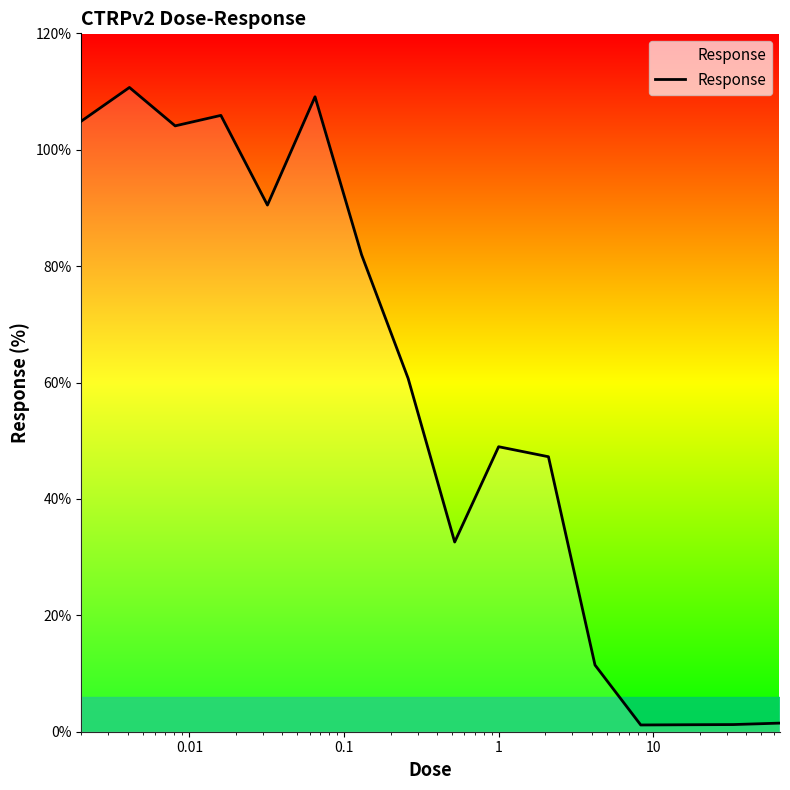

What is the difference between the maximum and minimum values?

109.5